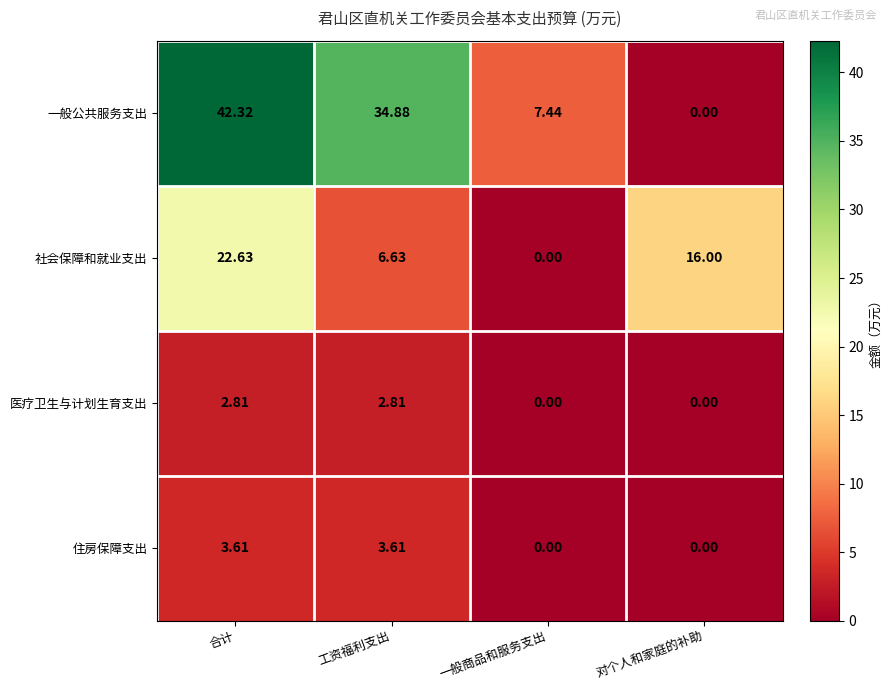

Where does the 一般公共服务支出 series first go above 34?

合计